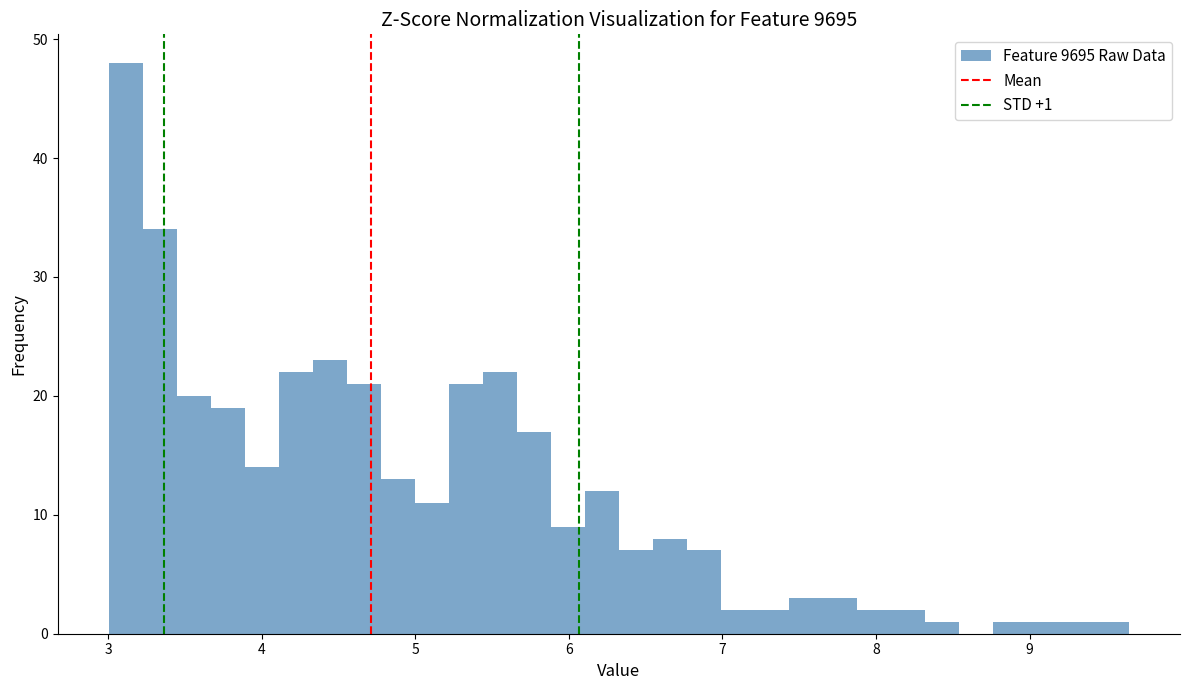

Read against the x-axis, roughly where is the centre of the tallest bar?

3.1